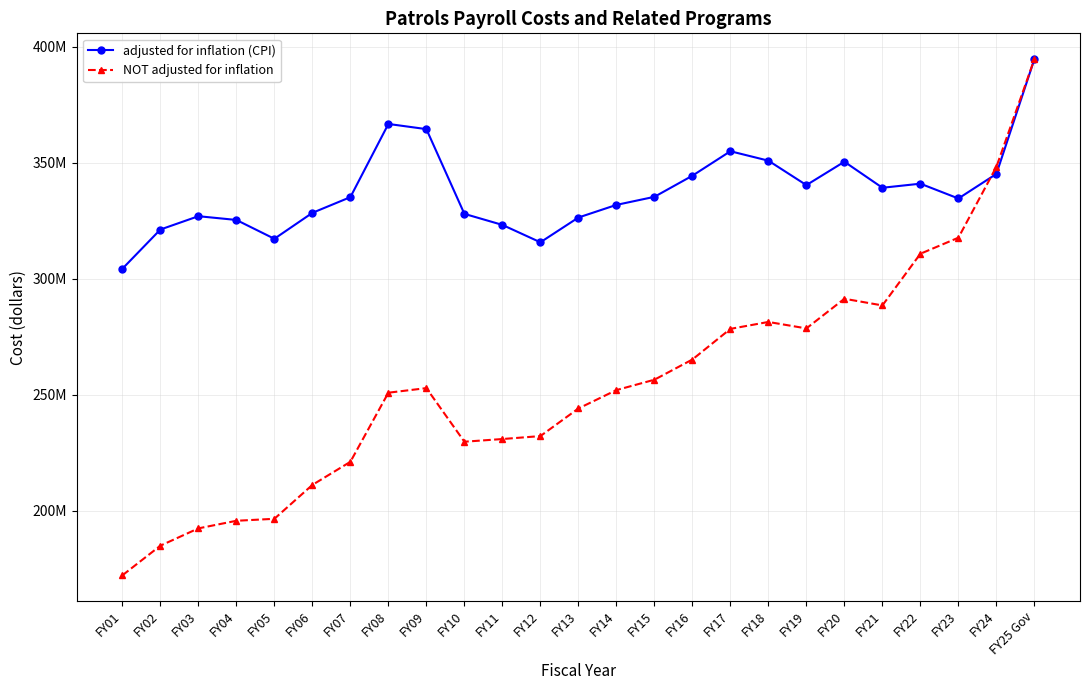

At FY23, list the series in order from largest to smallest.

adjusted for inflation (CPI), NOT adjusted for inflation